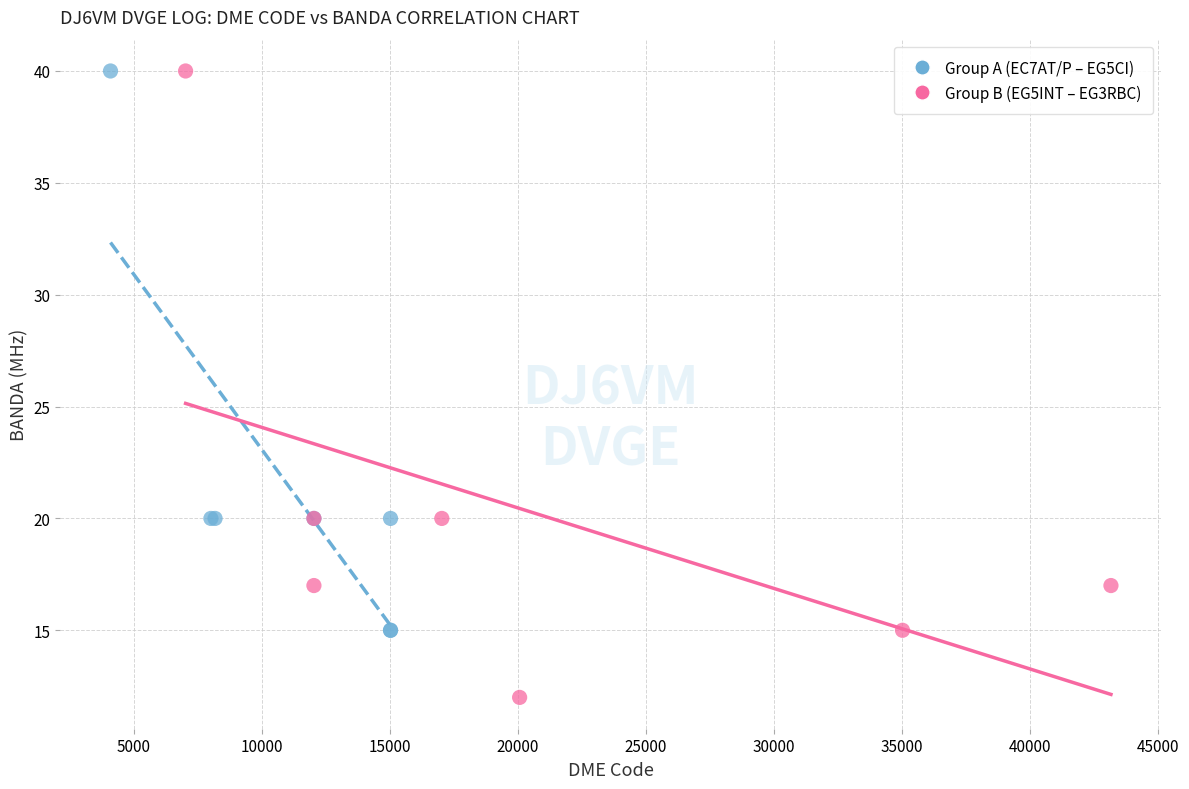

Which series reaches the minimum Y coordinate?

Group B (EG5INT – EG3RBC)